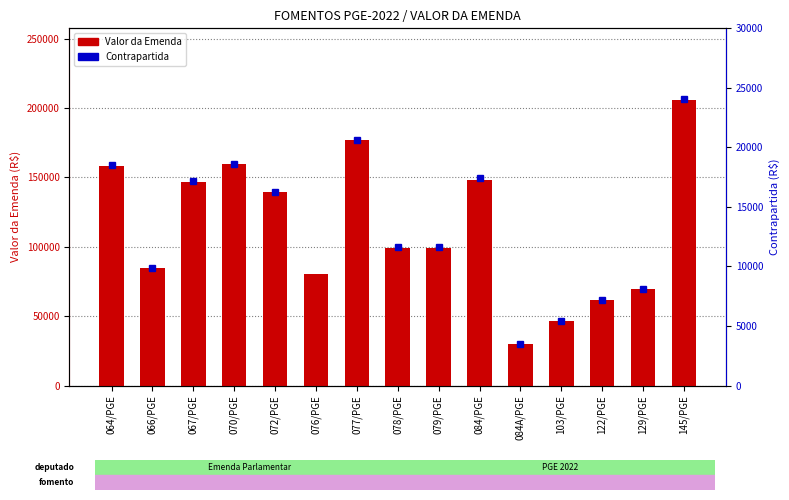

Reading left to right, list all the values displayed in this chart.

064/PGE=158500	066/PGE=84500	067/PGE=147021	070/PGE=159500	072/PGE=139190	076/PGE=80296	077/PGE=176897	078/PGE=99500	079/PGE=99500	084/PGE=148500	084A/PGE=30000	103/PGE=46500	122/PGE=61650	129/PGE=69400	145/PGE=206000